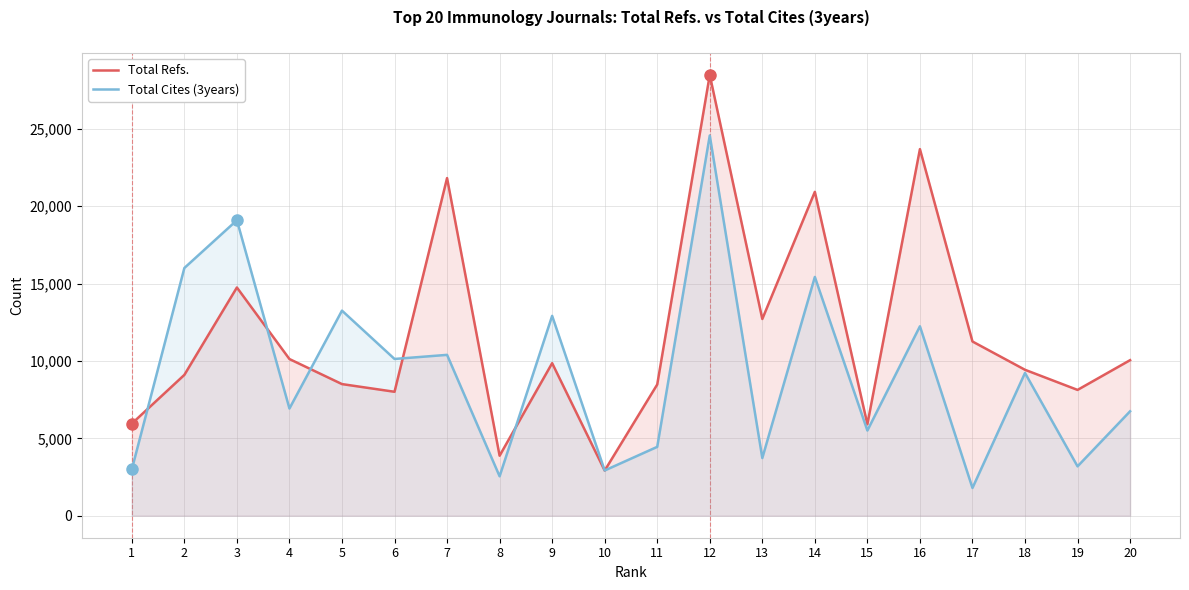

What is the value of the Total Cites (3years) point at the 2nd from the left?

16006